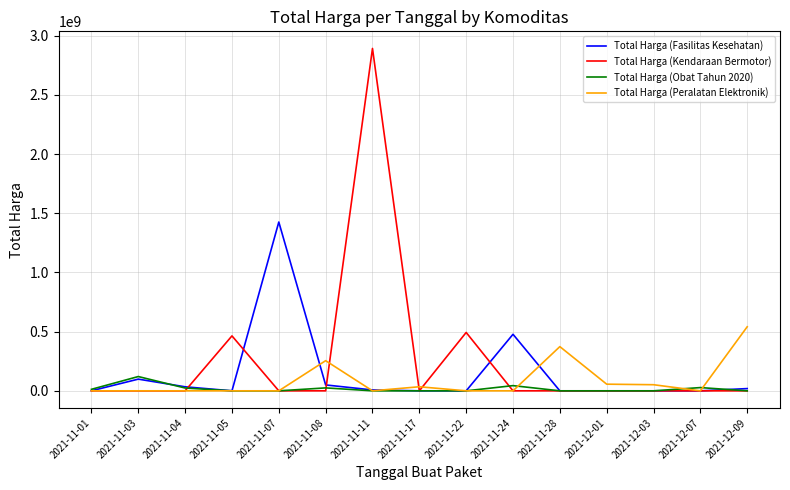

What is the greatest value displayed?

2892122000